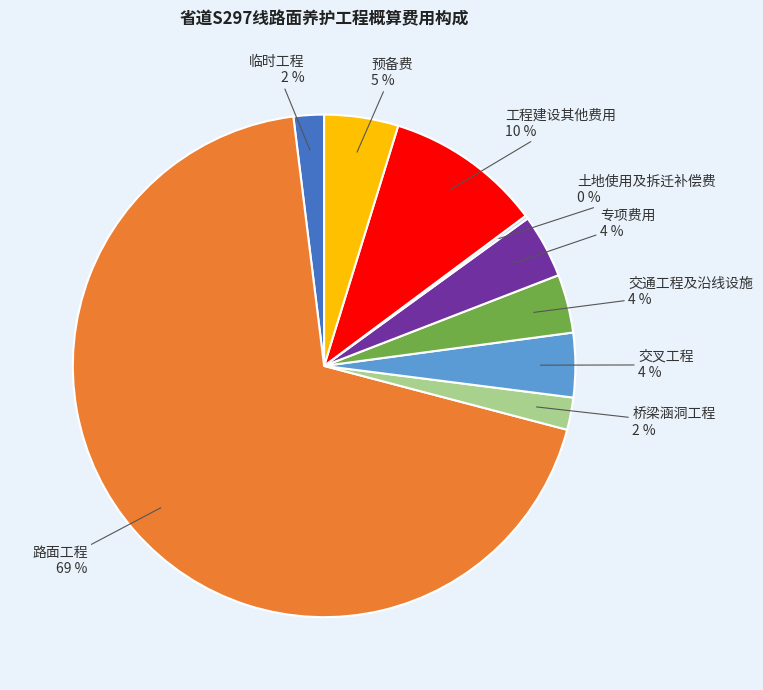

To the nearest percent, what is the difference between the largest and smallest slice percentages?

69%